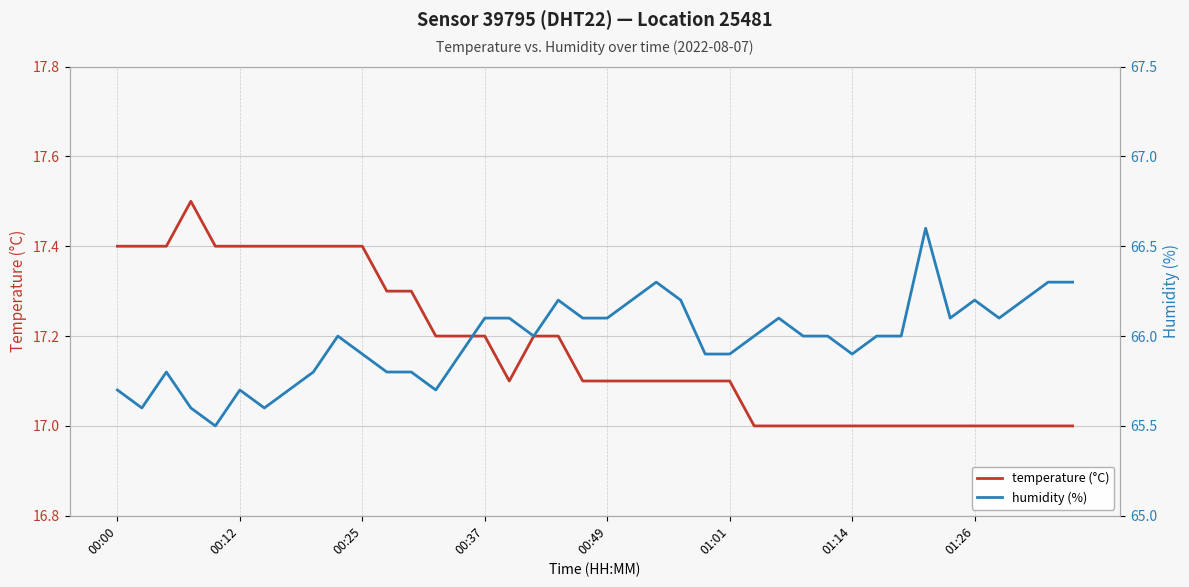

The value of temperature (°C) at 00:12 is 26.8. True or false?

False